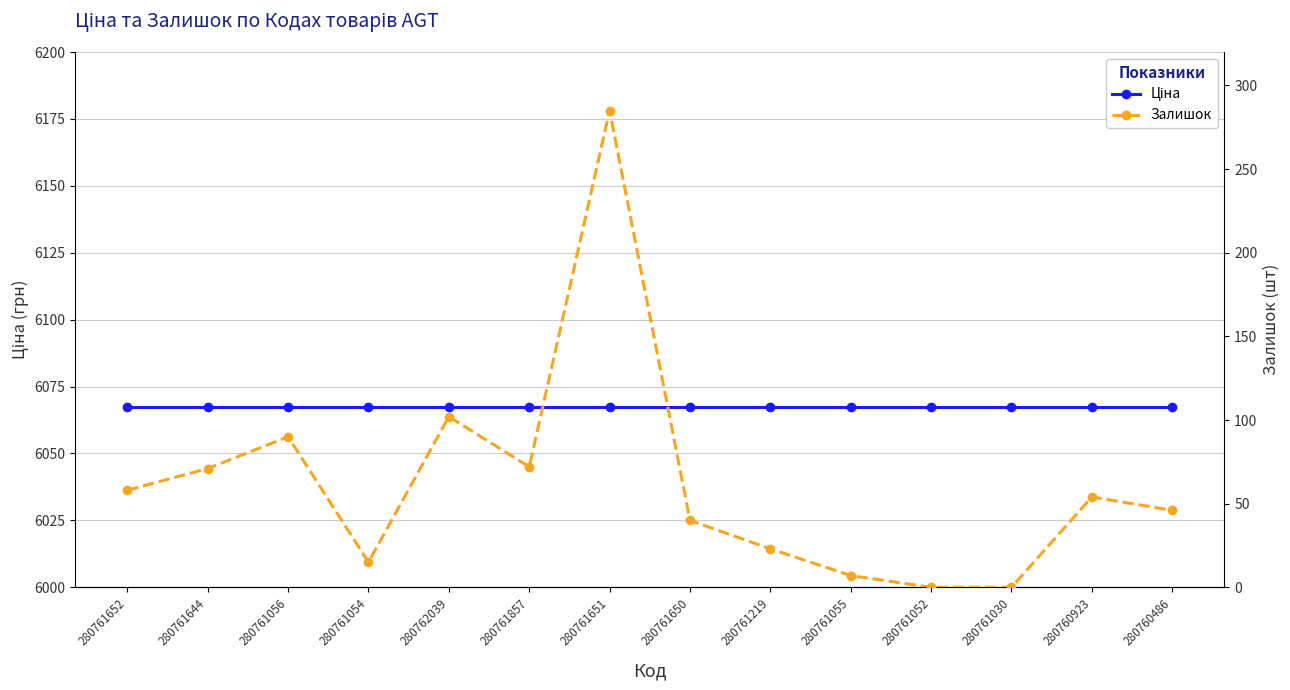

List the labels in order of Залишок value, smallest first.

280761052, 280761030, 280761055, 280761054, 280761219, 280761650, 280760486, 280760923, 280761652, 280761644, 280761857, 280761056, 280762039, 280761651